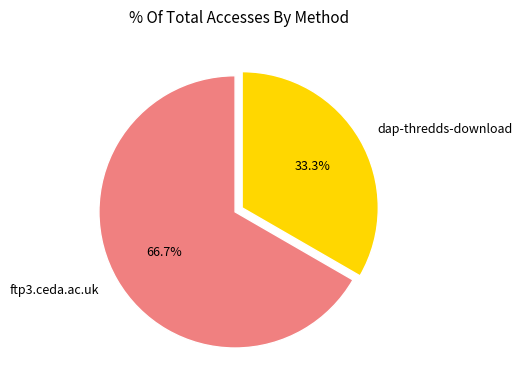

Count the number of slices in the pie.

2